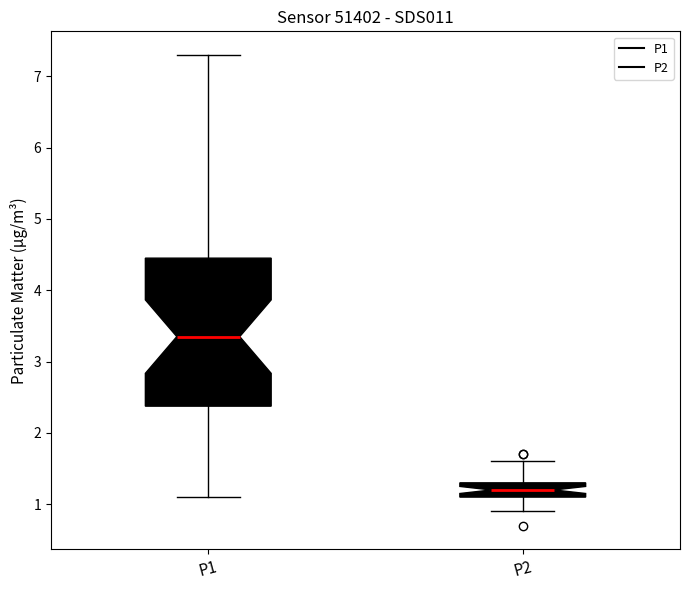

Reading left to right, read every box against the y-axis: the position of its median line, the range the box covers, and the ends of its whiskers. The values are not printed on the chart, so give them approximately, as read against the axis.

P1: median 3.4, box 2.4 to 4.5, whiskers 1.1 to 7.3
P2: median 1.2, box 1.1 to 1.3, whiskers 0.9 to 1.6